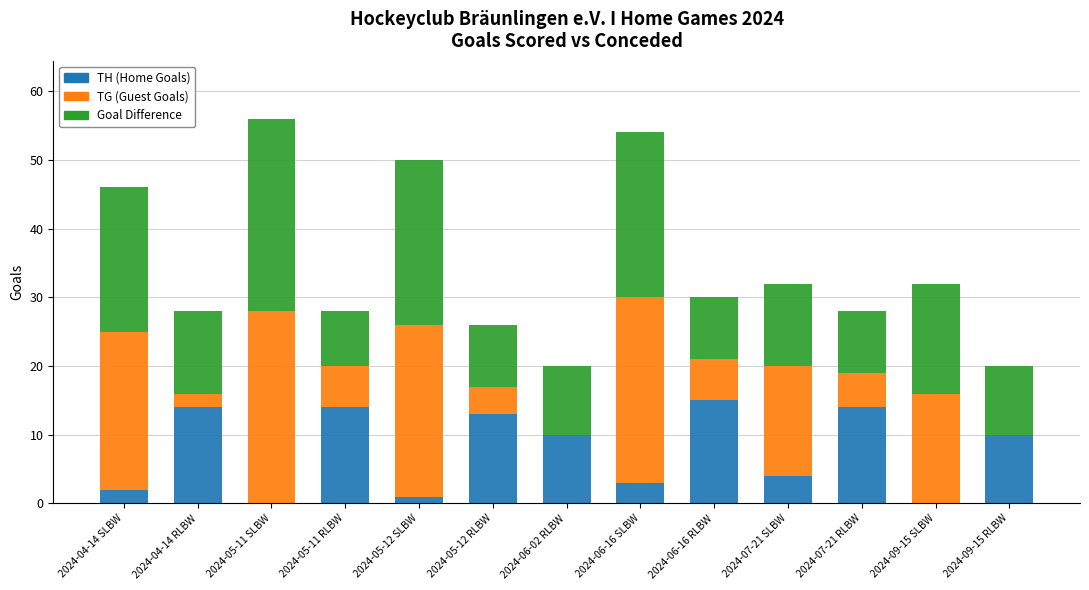

The value of TH (Home Goals) at 2024-04-14 RLBW is 14. True or false?

True